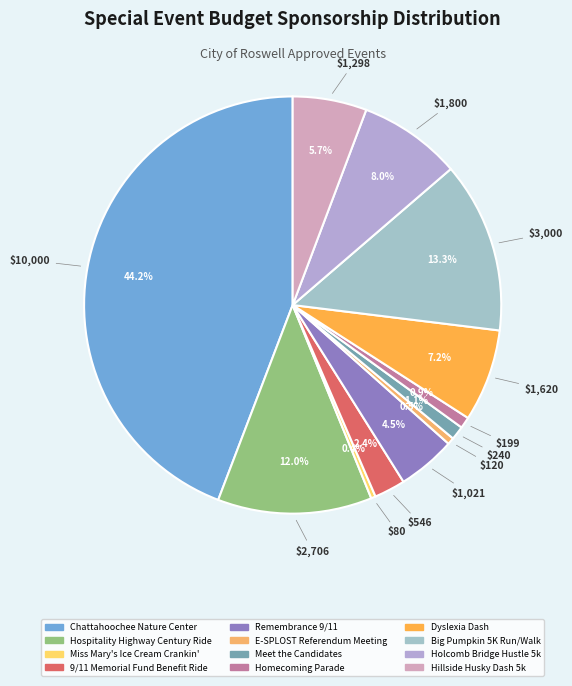

To the nearest percent, what portion does Big Pumpkin 5K Run/Walk represent?

13%